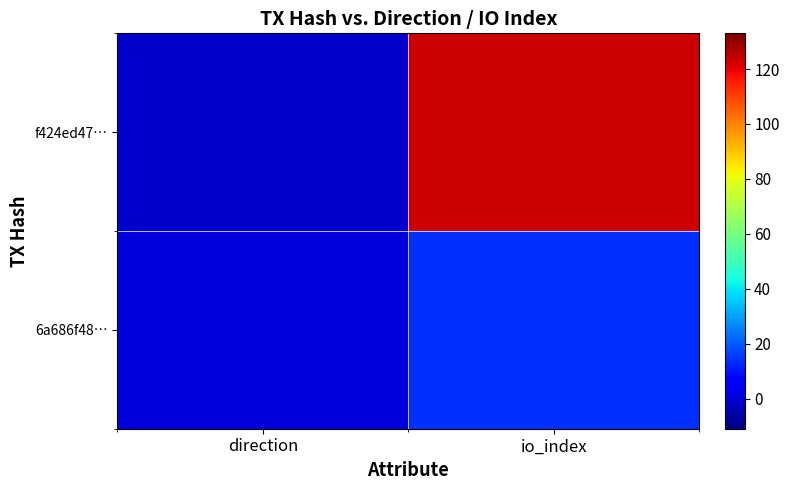

How many categories are shown in the chart?

2